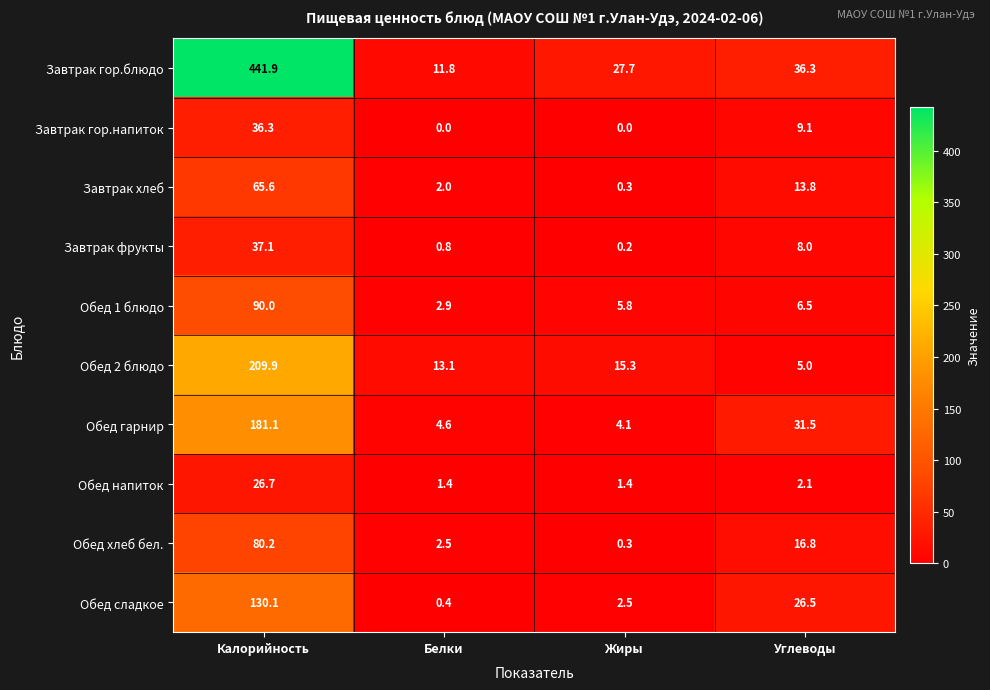

How many categories are shown in the chart?

4